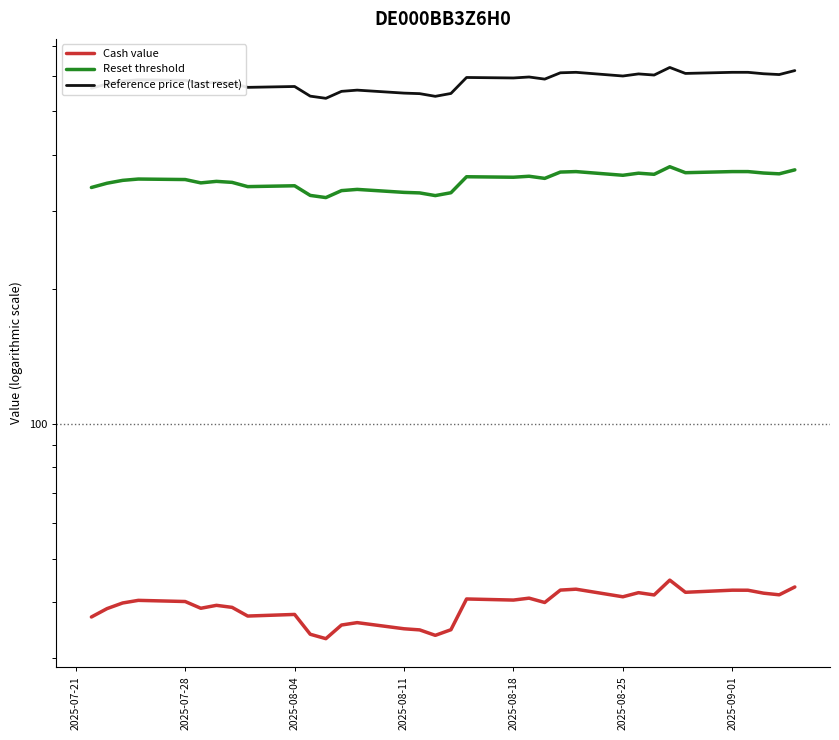

What is the maximum value for Reset threshold?

375.9